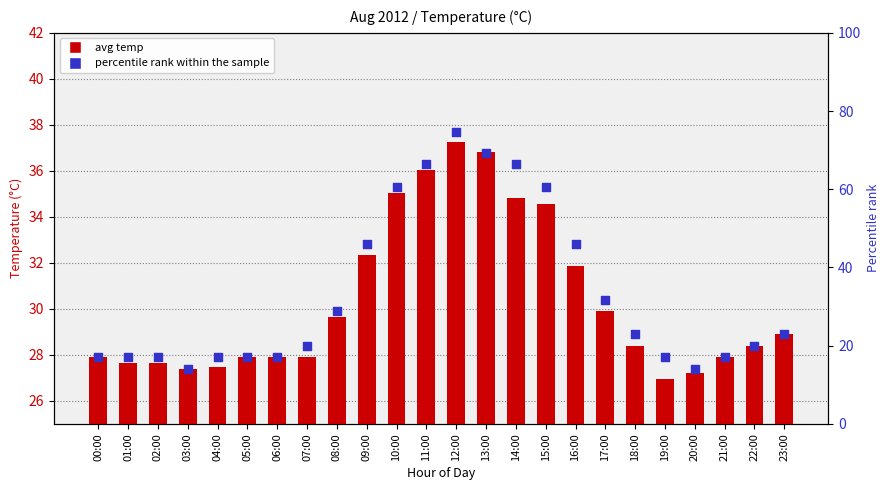

Which series reaches the minimum Y coordinate?

percentile rank within the sample